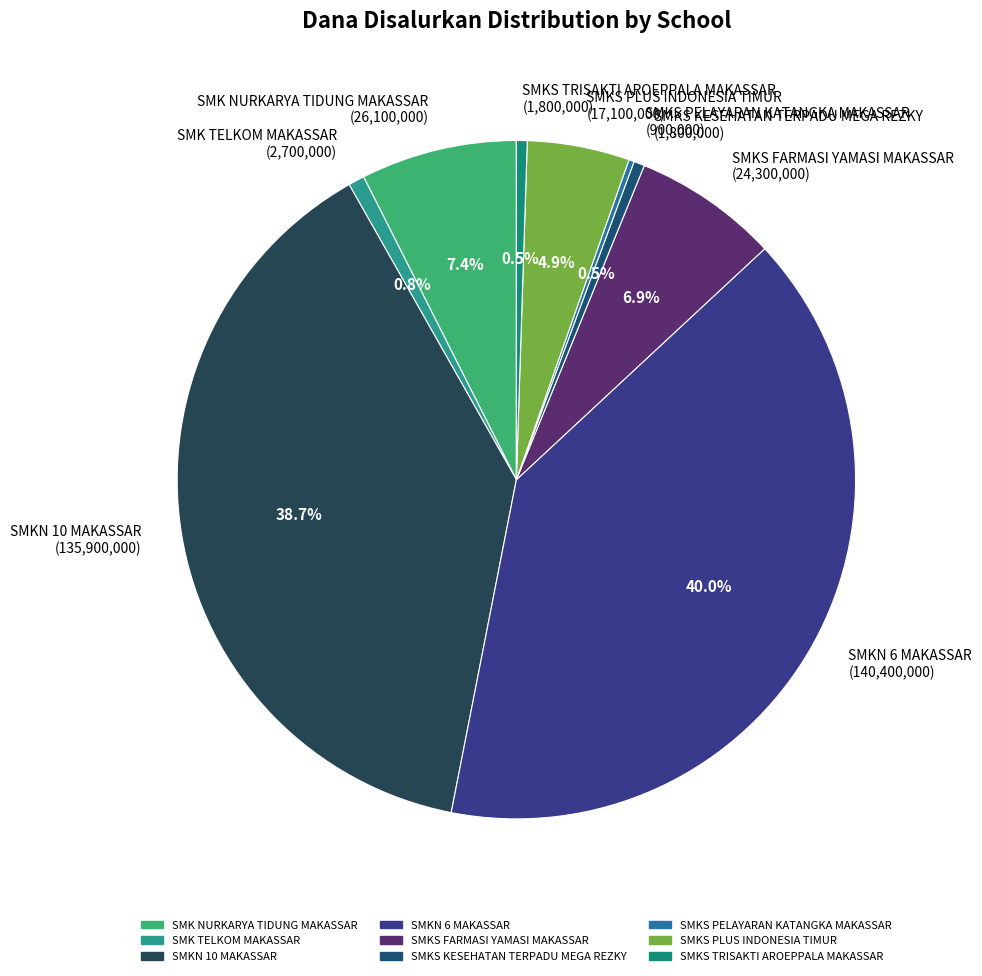

Which category has the biggest portion of the pie?

SMKN 6 MAKASSAR